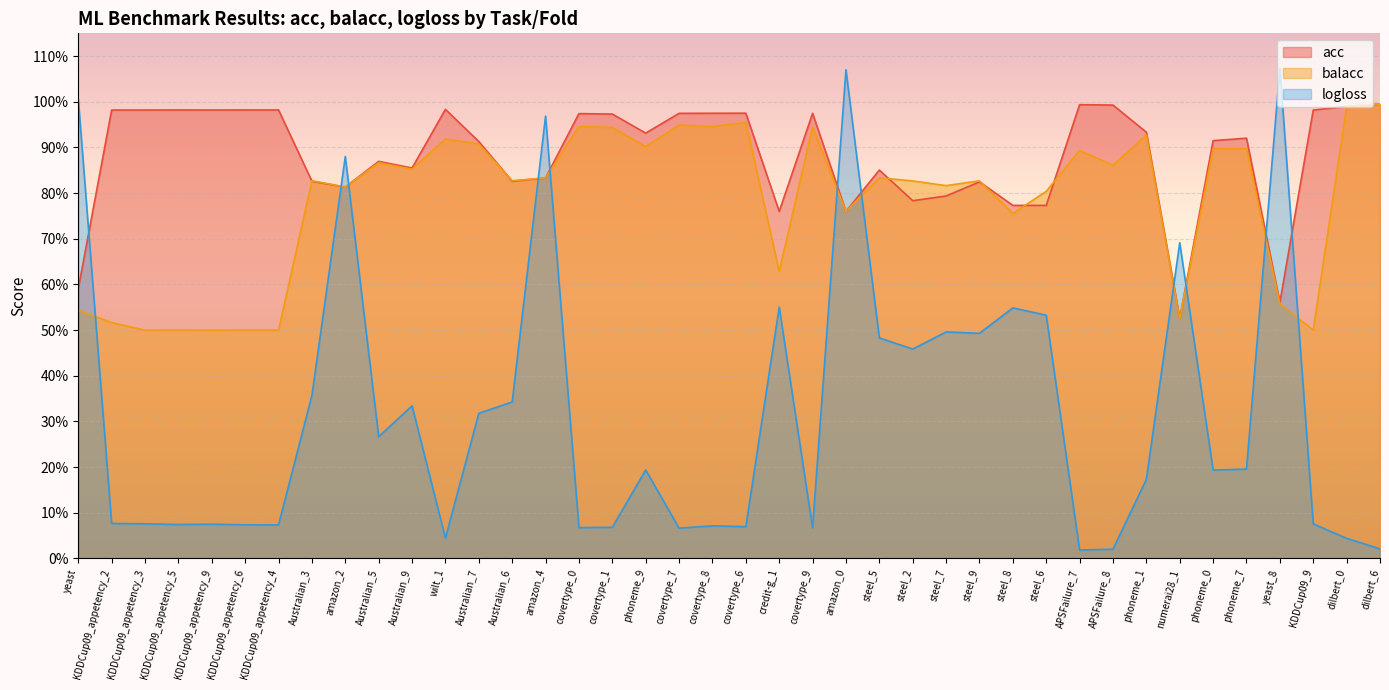

What is the difference between the balacc values at Australian_3 and phoneme_9?

0.1